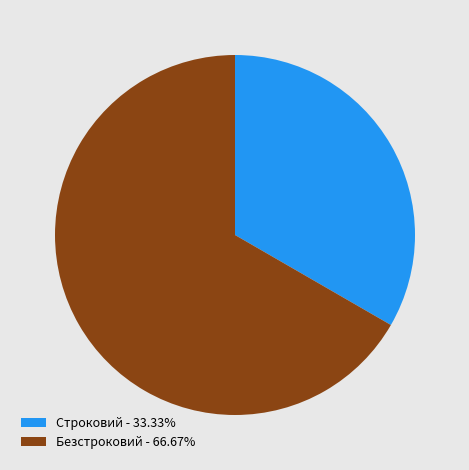

True or false: Безстроковий accounts for 77% of the total.

False